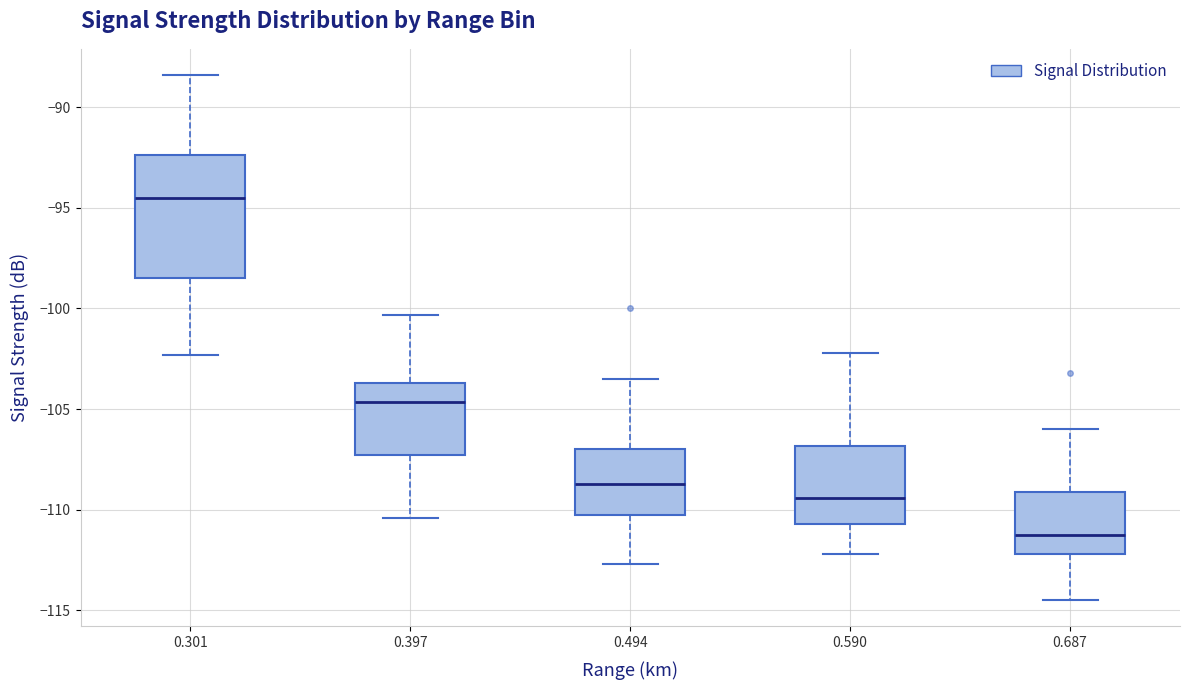

Where does the median line of the box at x = 0.687 sit on the y-axis? The values are not printed on the chart, so give them approximately, as read against the axis.

-111.0